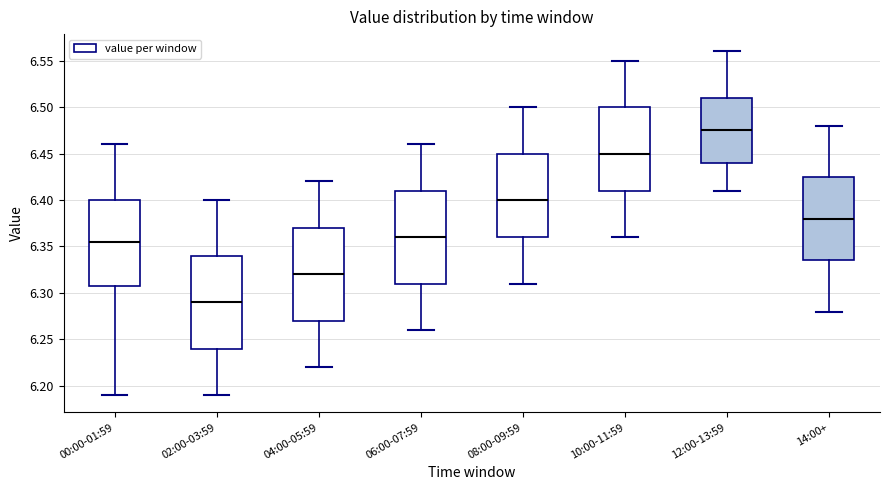

Reading left to right, transcribe this box plot: for each box, give where its median line is, the range the box spans, and where its two whiskers end, as read against the y-axis. The values are not printed on the chart, so give them approximately, as read against the axis.

00:00-01:59: median 6.355, box 6.310 to 6.400, whiskers 6.190 to 6.460
02:00-03:59: median 6.290, box 6.240 to 6.340, whiskers 6.190 to 6.400
04:00-05:59: median 6.320, box 6.270 to 6.370, whiskers 6.220 to 6.420
06:00-07:59: median 6.360, box 6.310 to 6.410, whiskers 6.260 to 6.460
08:00-09:59: median 6.400, box 6.360 to 6.450, whiskers 6.310 to 6.500
10:00-11:59: median 6.450, box 6.410 to 6.500, whiskers 6.360 to 6.550
12:00-13:59: median 6.475, box 6.440 to 6.510, whiskers 6.410 to 6.560
14:00+: median 6.380, box 6.335 to 6.425, whiskers 6.280 to 6.480